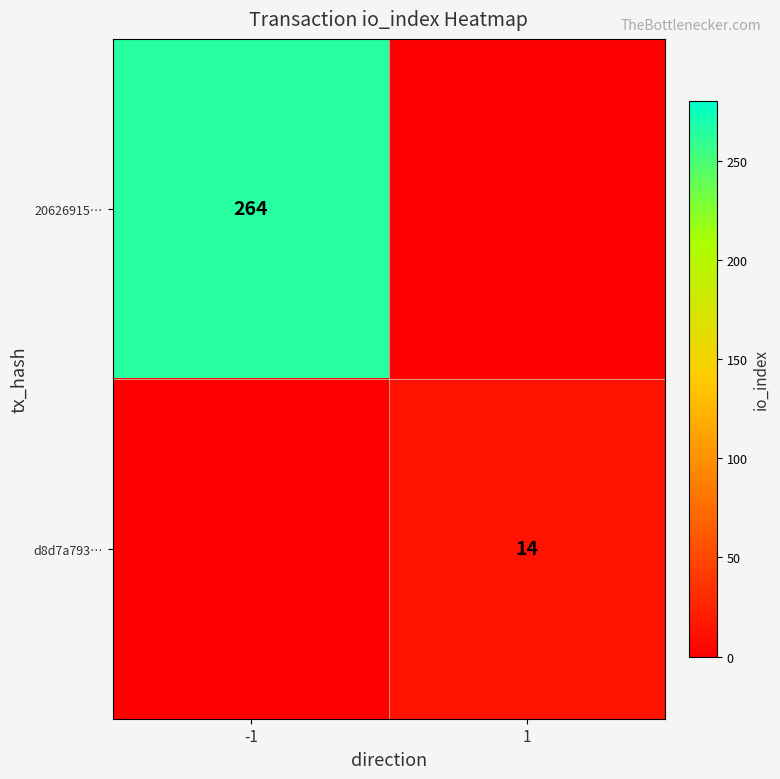

True or false: 20626915… has a value of 264 at -1.

True